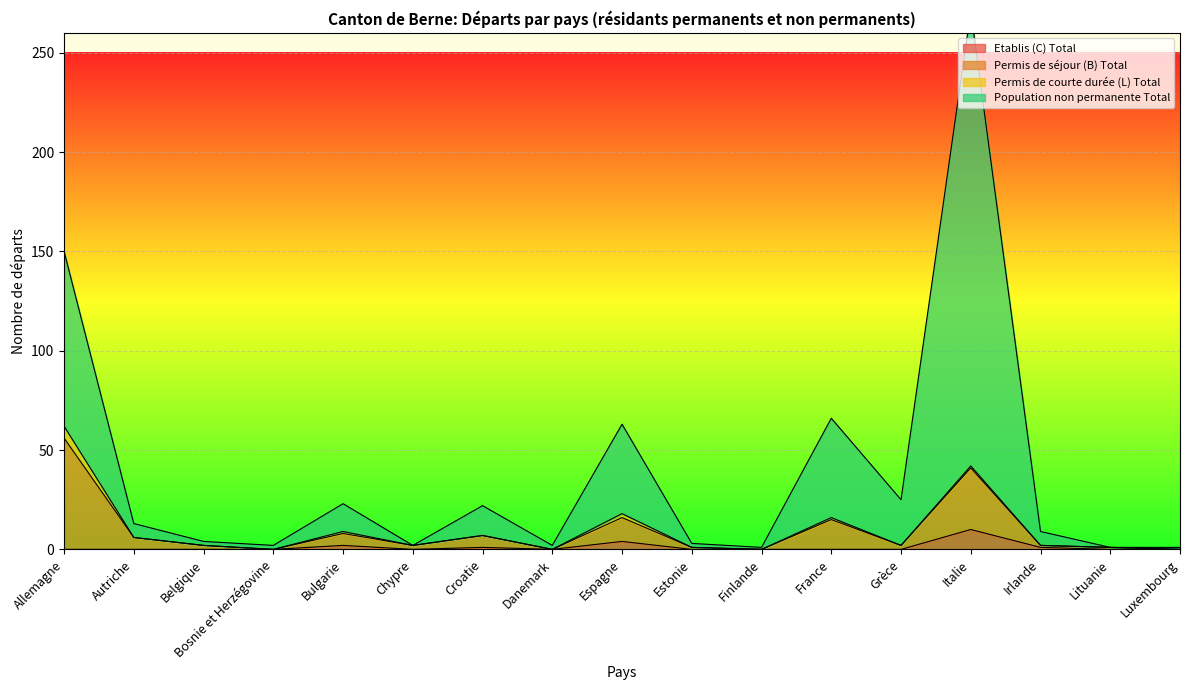

What is the label of the 5th point from the left?

Bulgarie